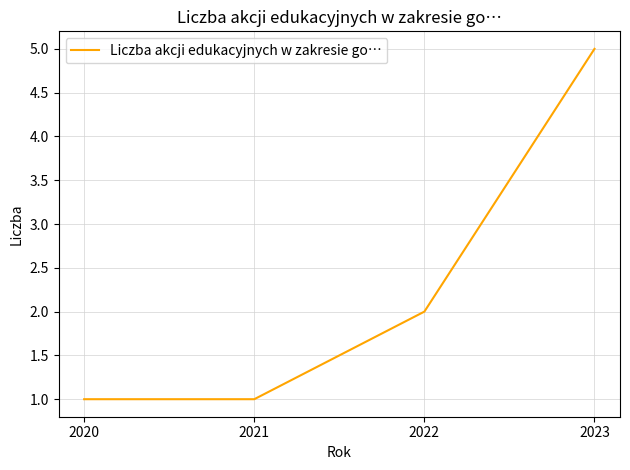

What is the maximum value shown in the chart?

5